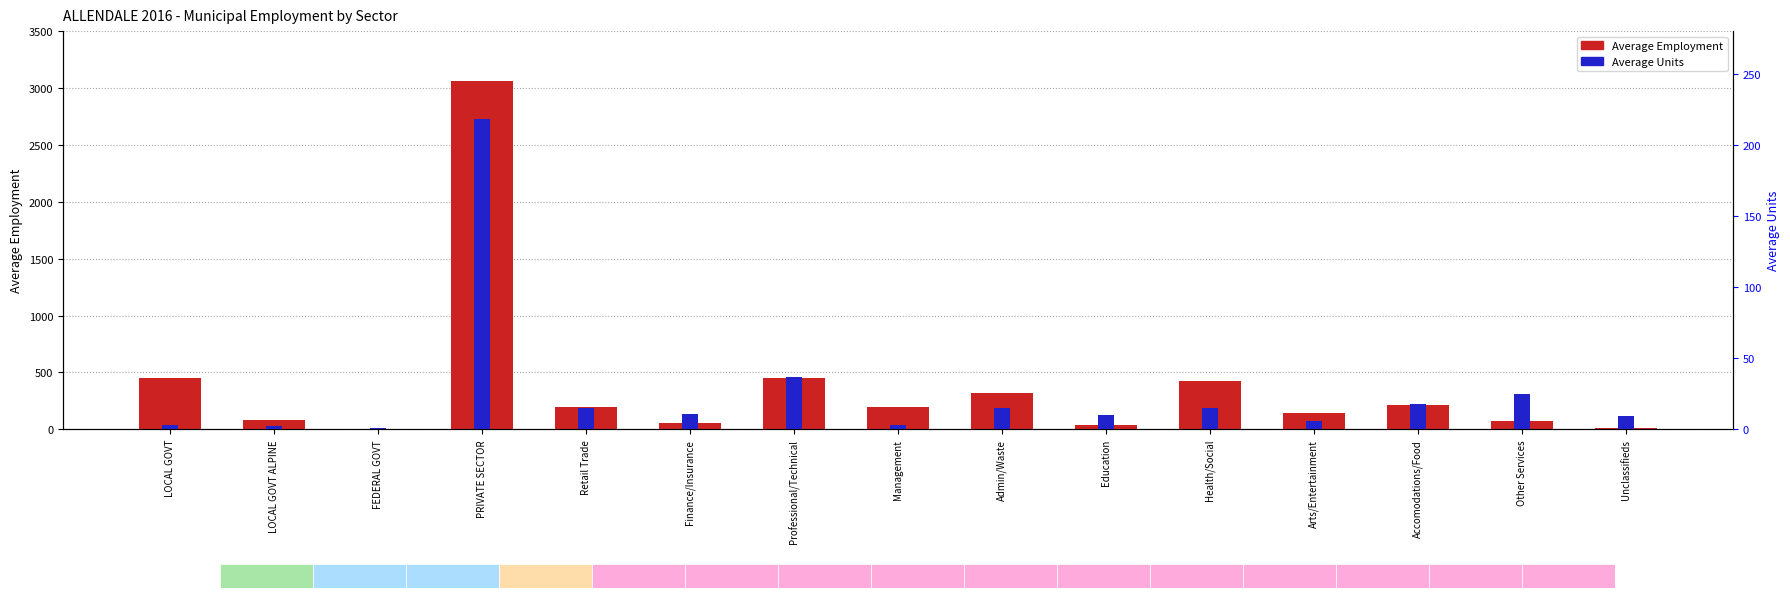

The Average Units series shows 11.1 at Other Services. True or false?

False